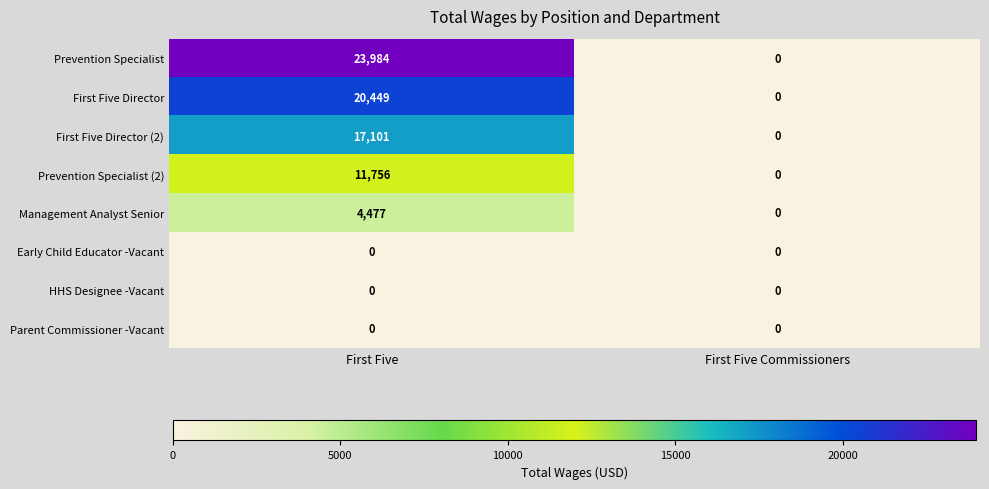

True or false: Management Analyst Senior has a value of 4477 at First Five.

True